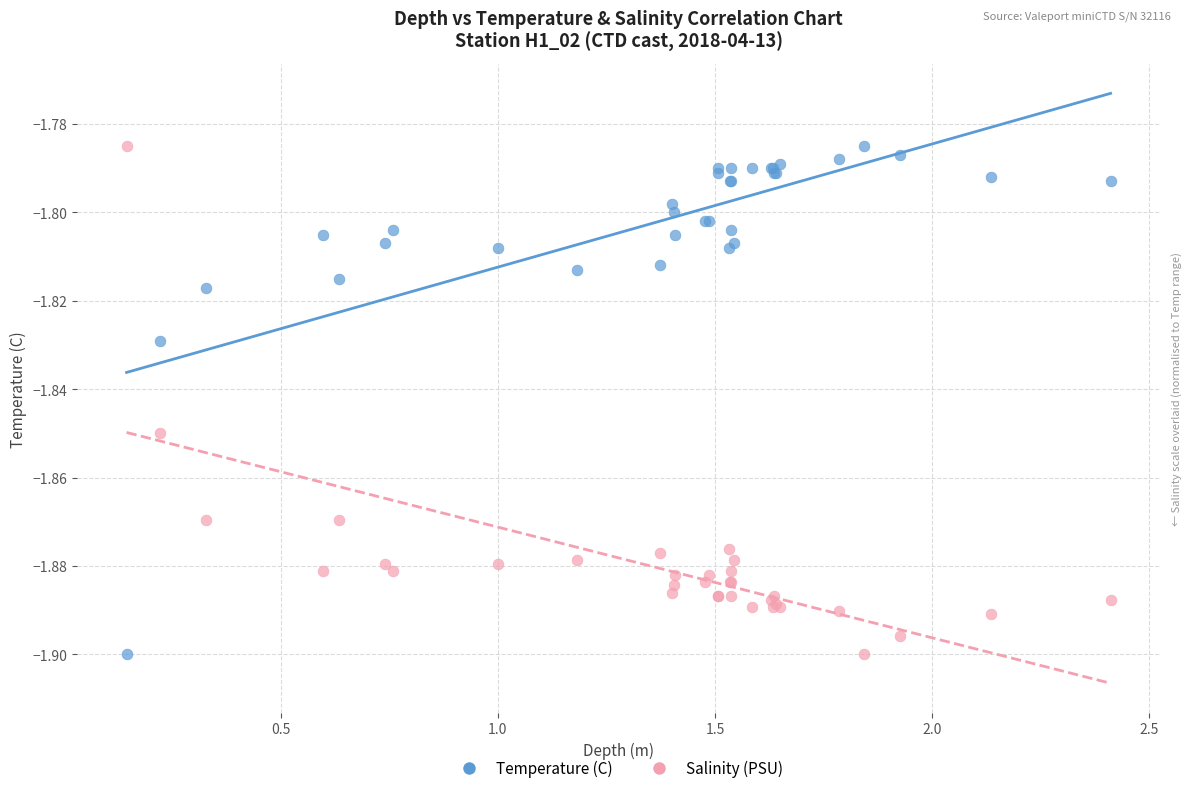

What is the X range (max minus min) for the scatter plot?

2.3